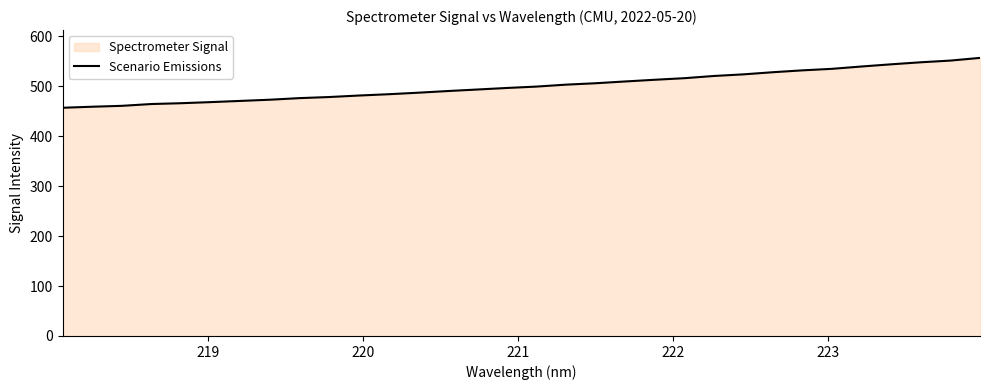

What is the greatest value displayed?

557.0